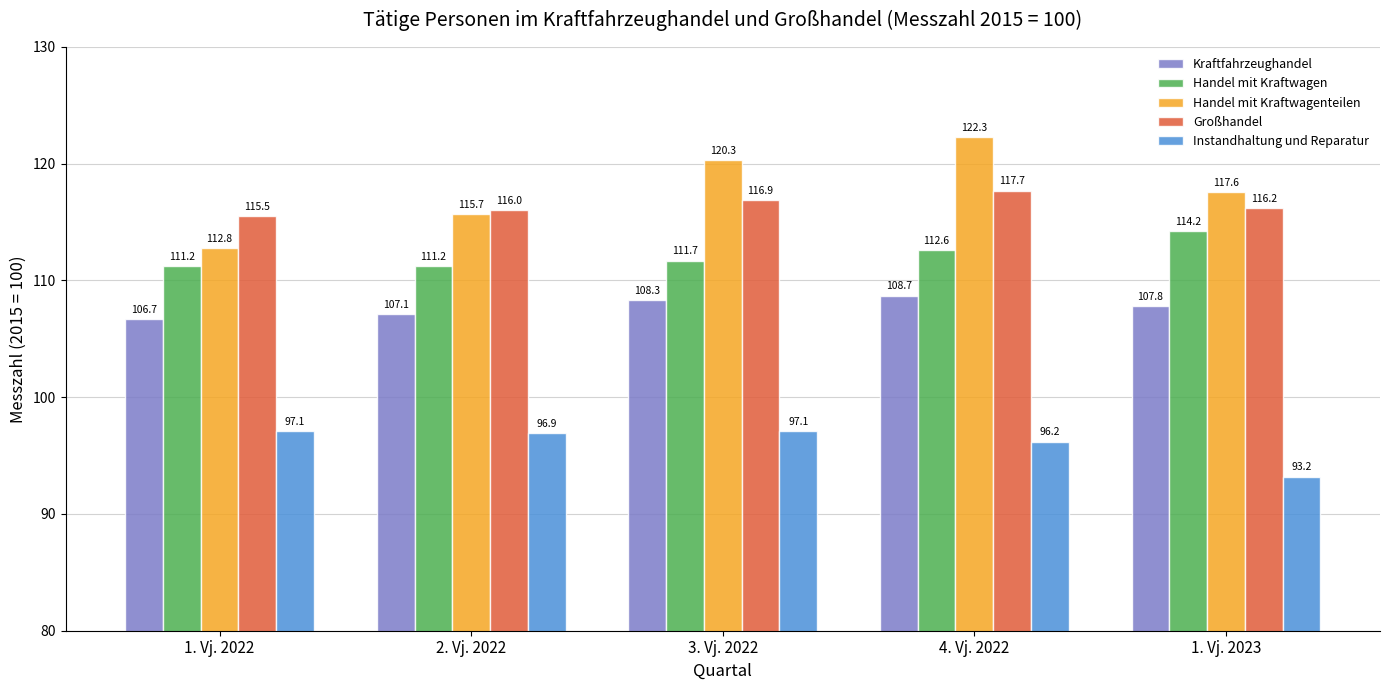

What are all the series names shown in the legend?

Kraftfahrzeughandel, Handel mit Kraftwagen, Handel mit Kraftwagenteilen, Großhandel, Instandhaltung und Reparatur